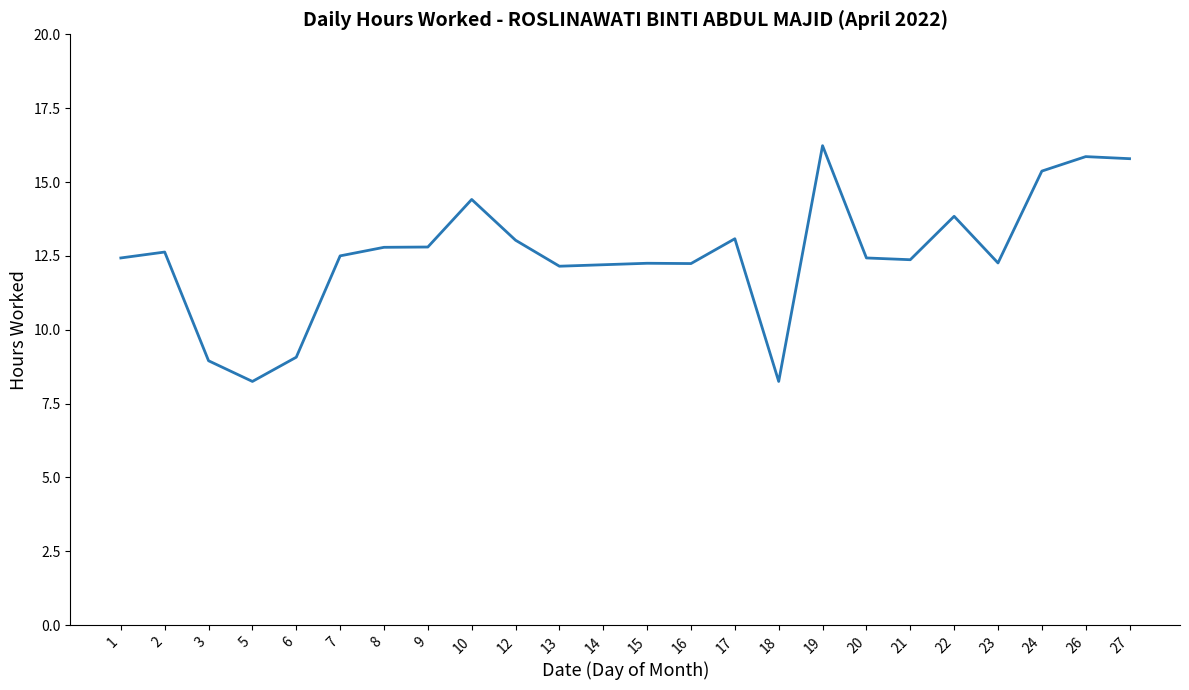

Does the chart have visible grid lines?

No